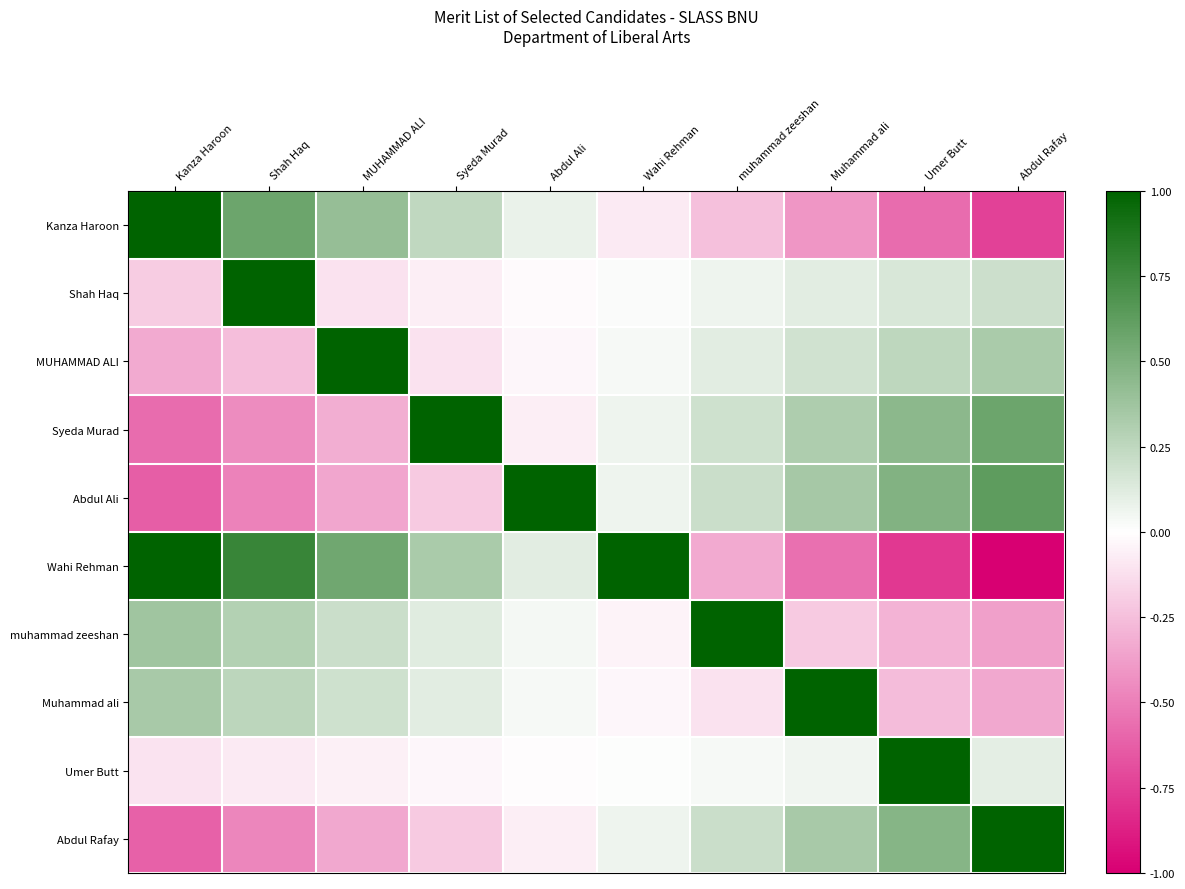

At Umer Butt, list the series in order from largest to smallest.

Umer Butt, Abdul Ali, Abdul Rafay, Syeda Murad, MUHAMMAD ALI, Shah Haq, Muhammad ali, muhammad zeeshan, Kanza Haroon, Wahi Rehman